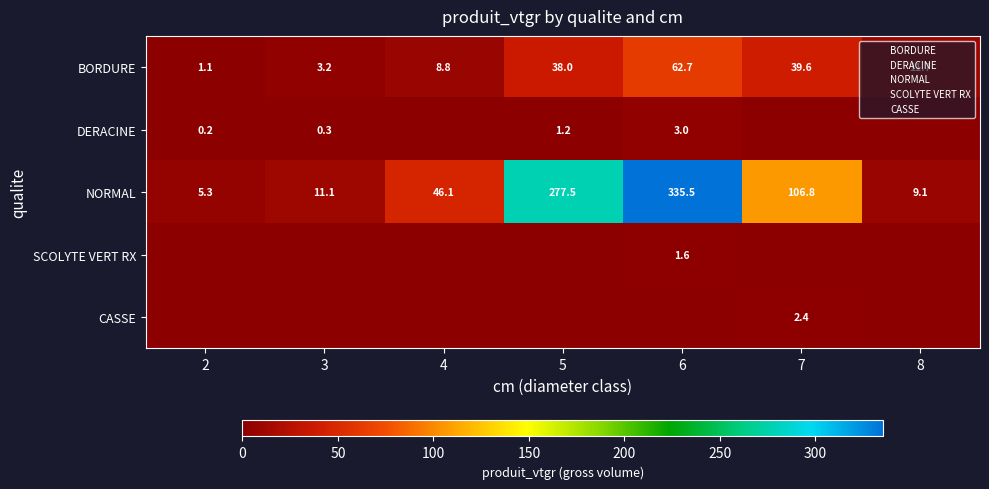

Which has a higher value, 4 or 2?

4